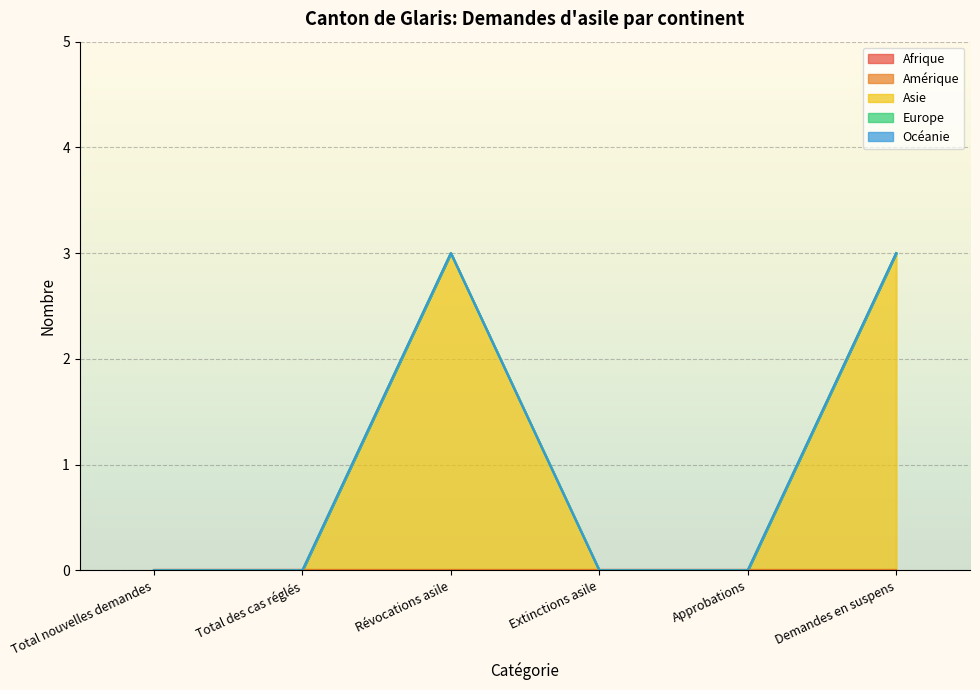

Reading left to right, transcribe all the data shown in this chart.

Afrique: 0	0	0	0	0	0
Amérique: 0	0	0	0	0	0
Asie: 0	0	3	0	0	3
Europe: 0	0	0	0	0	0
Océanie: 0	0	0	0	0	0